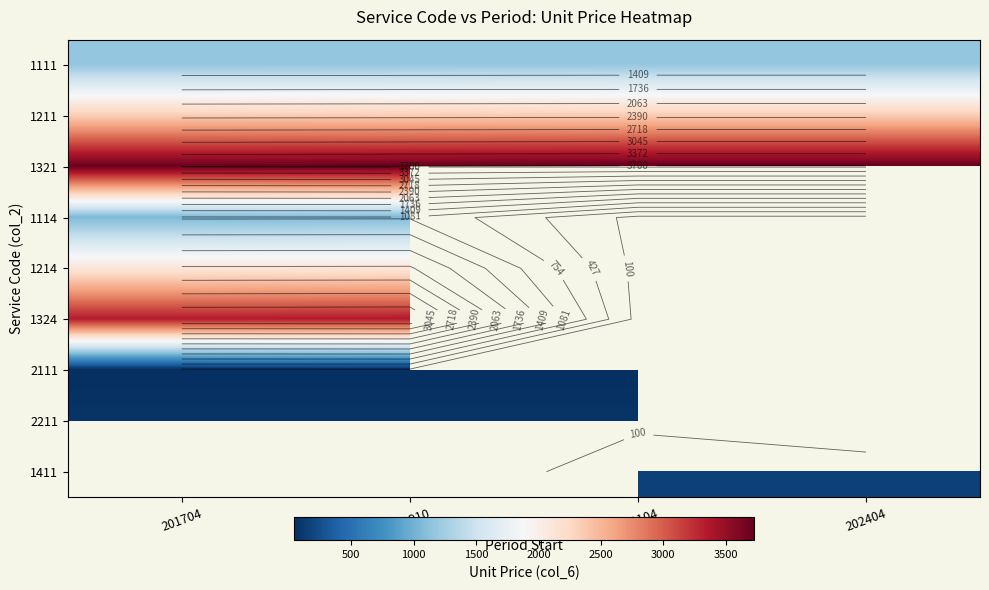

Which series changed the most between 201910 and 202404?

1321